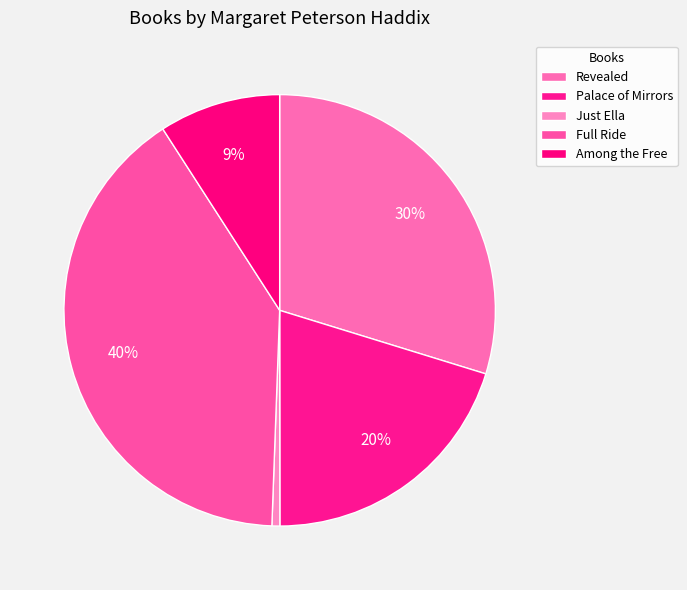

What is the largest slice in the pie chart?

Full Ride